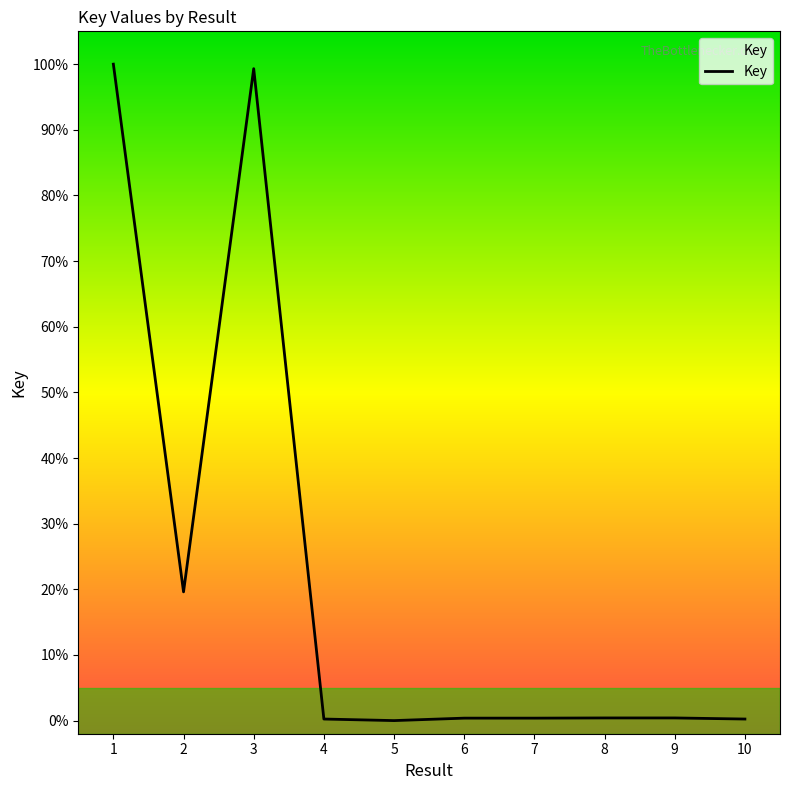

What is the maximum value shown in the chart?

100.0